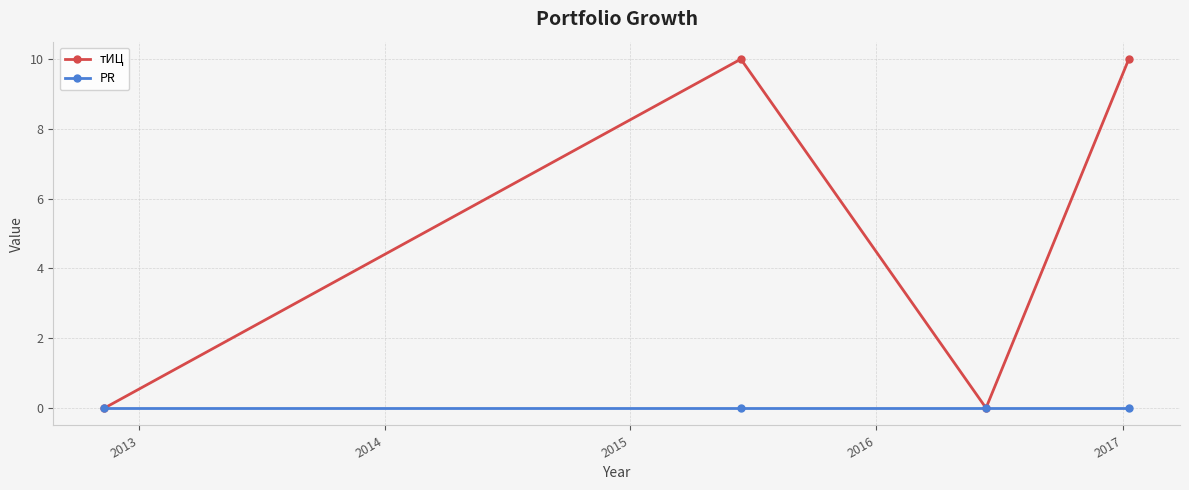

Rank the series by their average value, from highest to lowest.

тИЦ, PR